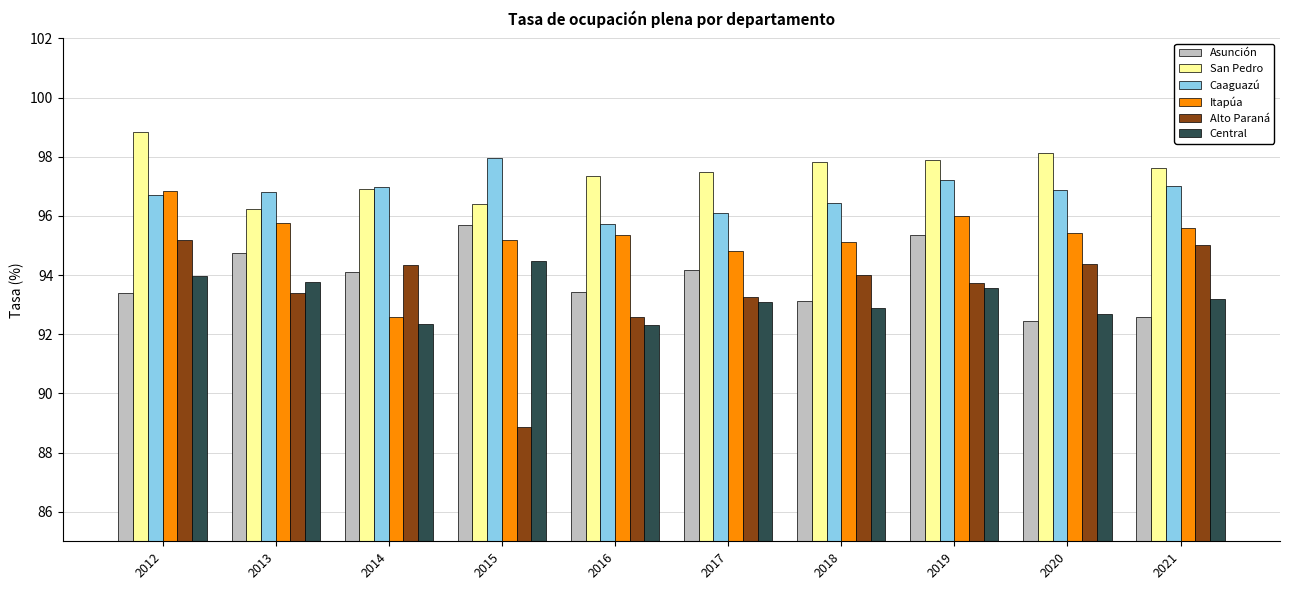

What is the spread (max minus min) of values at 2020?

5.7